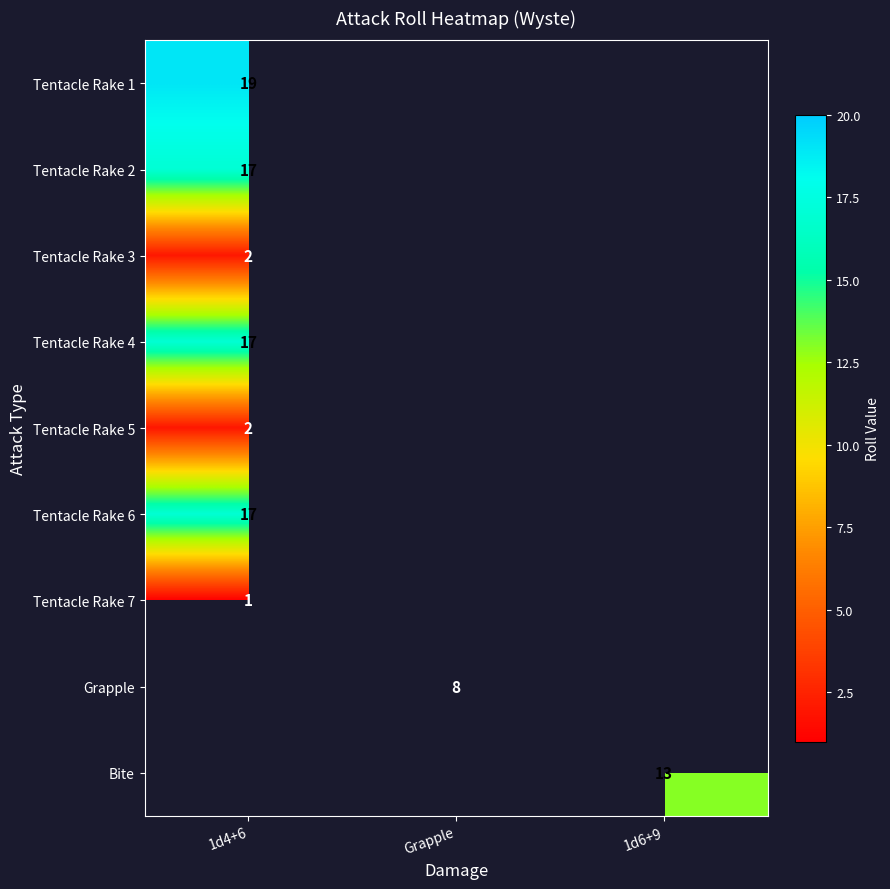

How many series are shown in this chart?

9